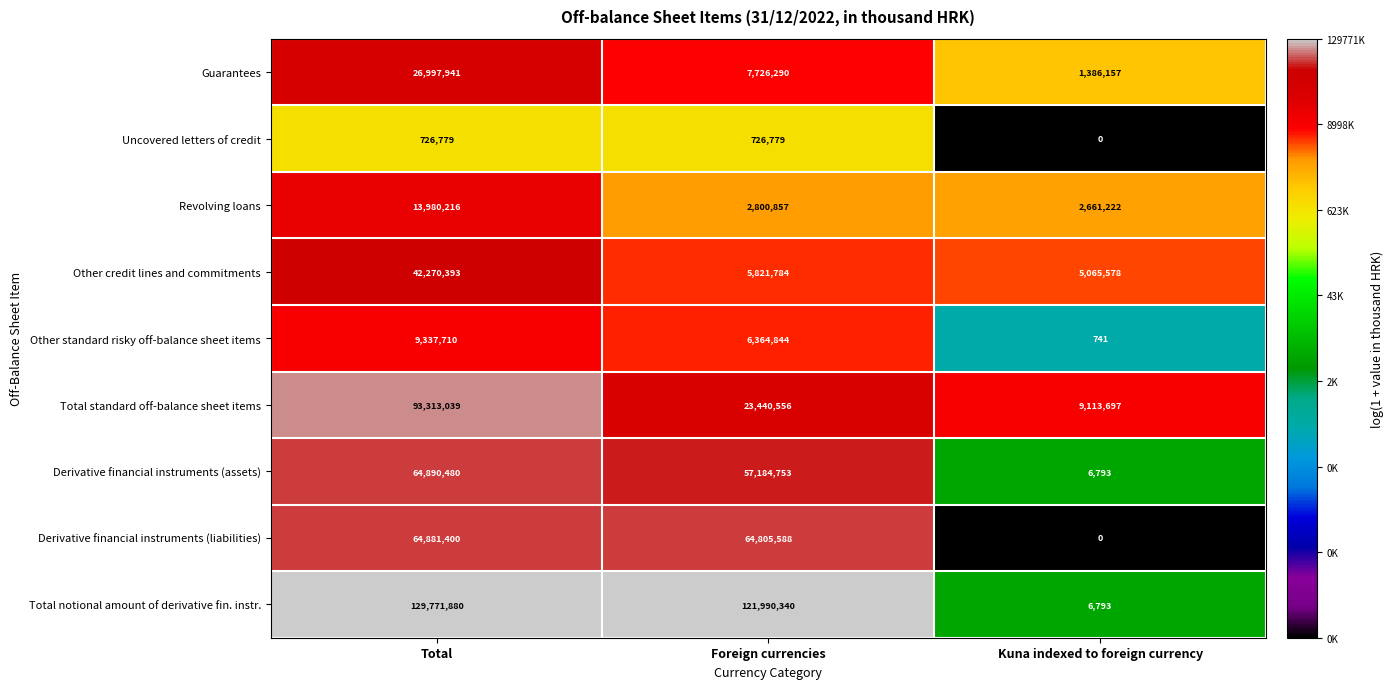

At Foreign currencies, list the series in order from largest to smallest.

Total notional amount of derivative fin. instr., Derivative financial instruments (liabilities), Derivative financial instruments (assets), Total standard off-balance sheet items, Guarantees, Other standard risky off-balance sheet items, Other credit lines and commitments, Revolving loans, Uncovered letters of credit